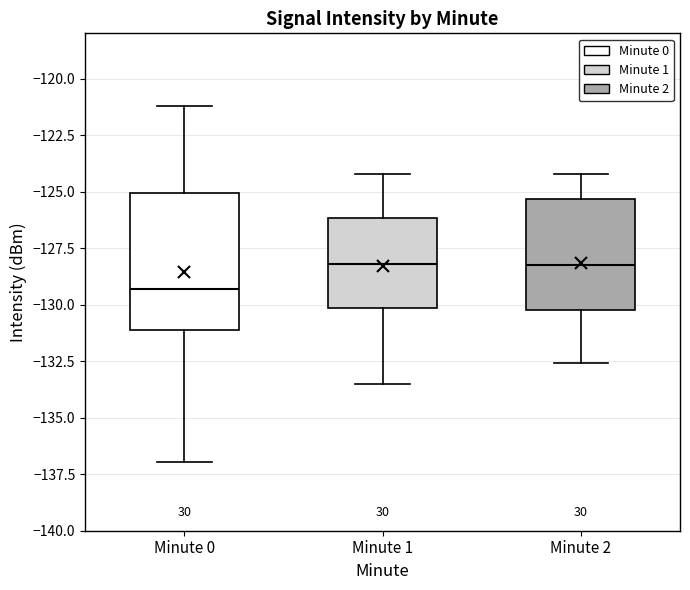

Reading left to right, read every box against the y-axis: the position of its median line, the range the box covers, and the ends of its whiskers. The values are not printed on the chart, so give them approximately, as read against the axis.

Minute 0: median -129.5, box -131.0 to -125.0, whiskers -137.0 to -121.0
Minute 1: median -128.0, box -130.0 to -126.0, whiskers -133.5 to -124.0
Minute 2: median -128.0, box -130.0 to -125.5, whiskers -132.5 to -124.0